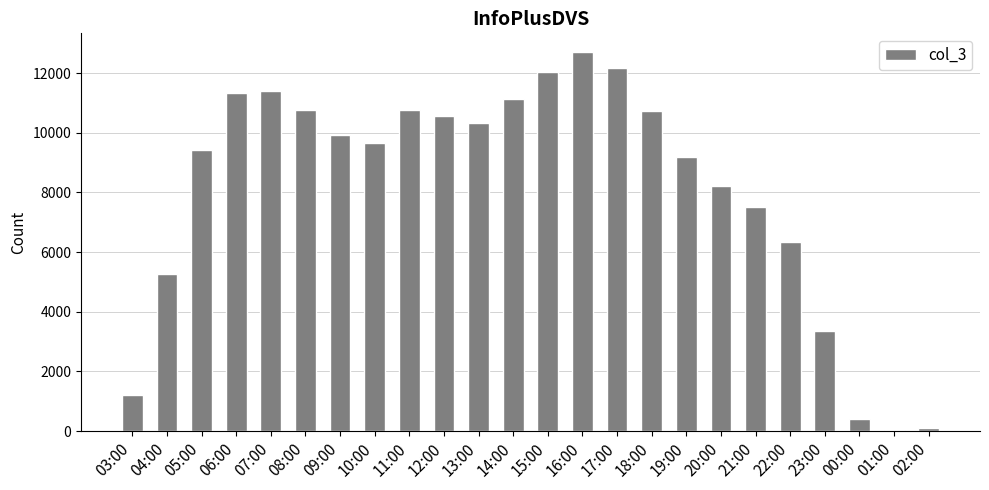

What is the change in value from 03:00 to 04:00?

+4040